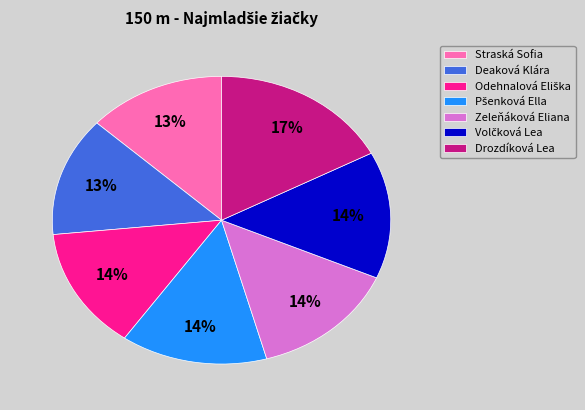

True or false: Straská Sofia accounts for 1% of the total.

False